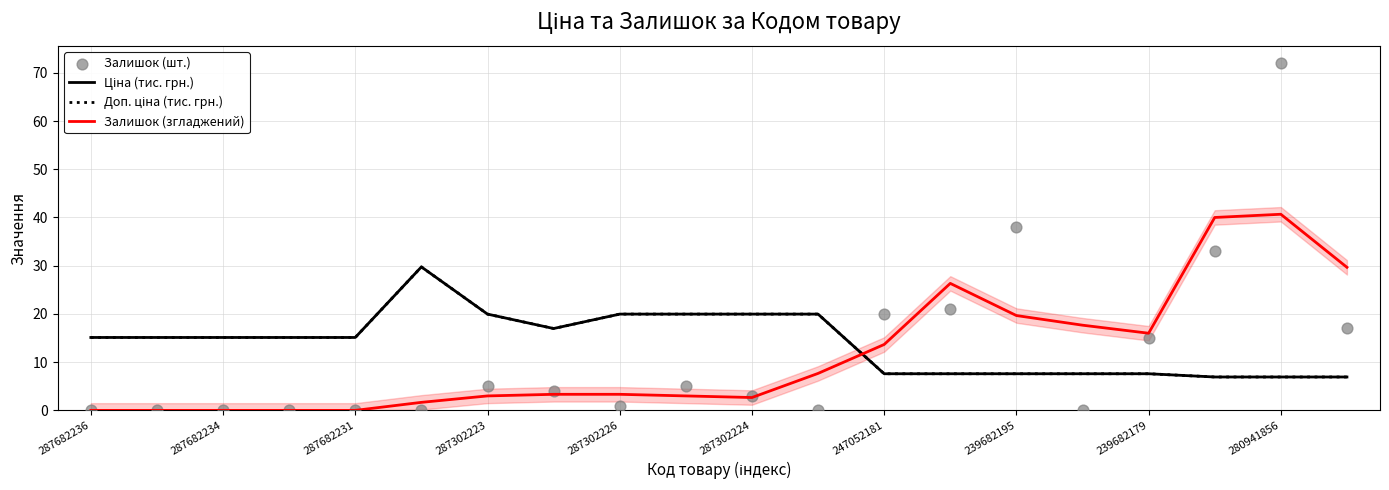

What are all the series names shown in the legend?

Ціна (тис. грн.), Доп. ціна (тис. грн.), Залишок (згладжений), Залишок (шт.)